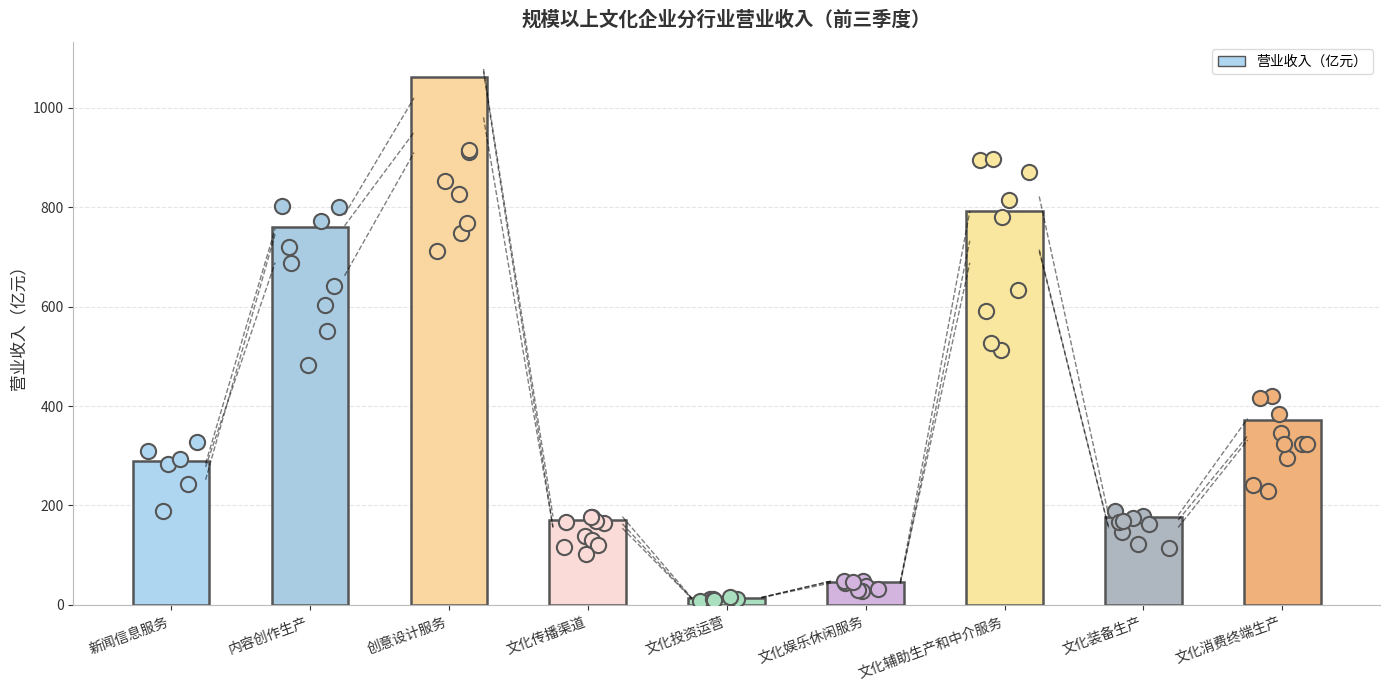

Approximately how many times larger is the value at 文化娱乐休闲服务 compared to 内容创作生产?

0.1